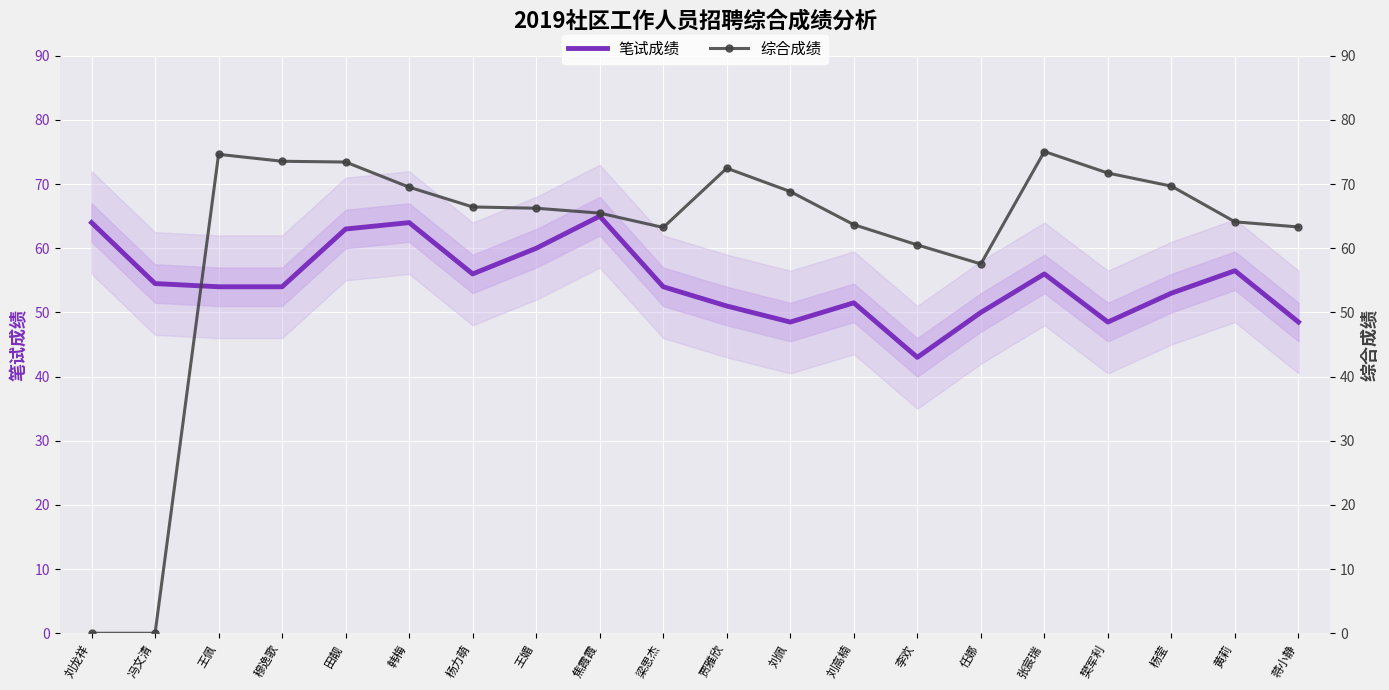

At which label is 综合成绩 closest to 37?

任娜